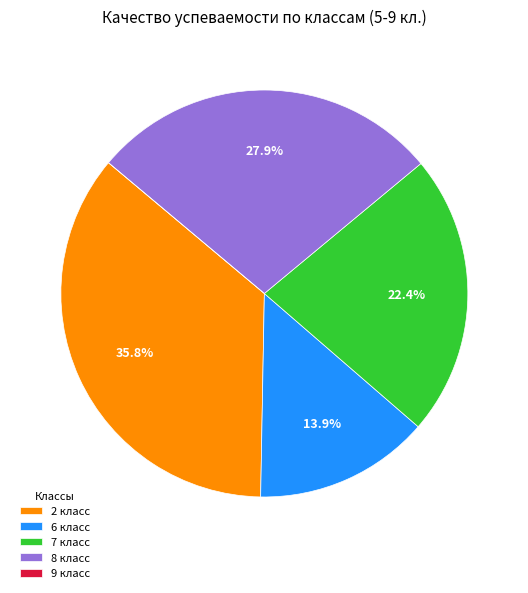

To the nearest percent, what is the combined percentage of 6 класс and 2 класс?

50%